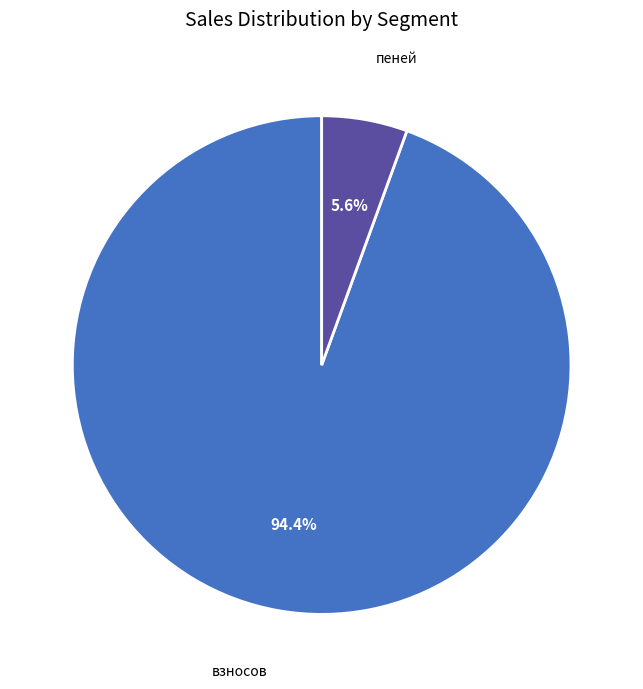

How many slices are in this pie chart?

2